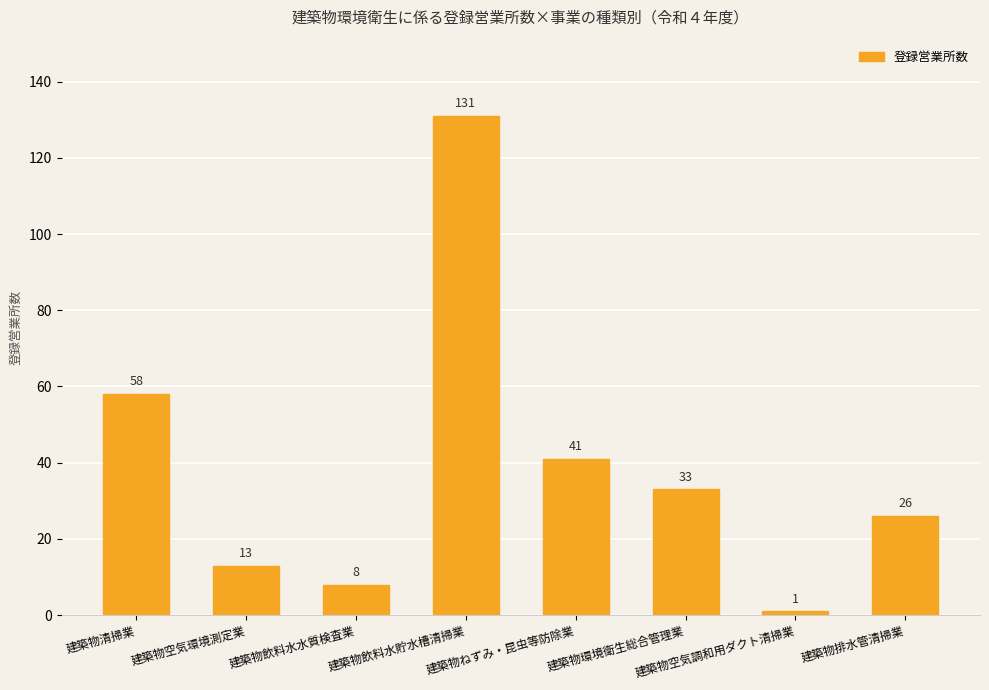

Reading right to left, extract all data points from this chart.

26	1	33	41	131	8	13	58